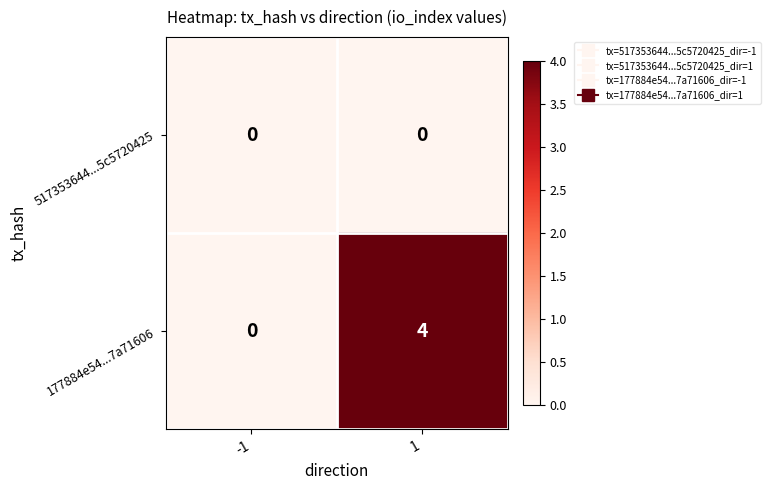

Reading left to right, transcribe all the data shown in this chart.

517353644...5c5720425: 0	0
177884e54...7a71606: 0	4